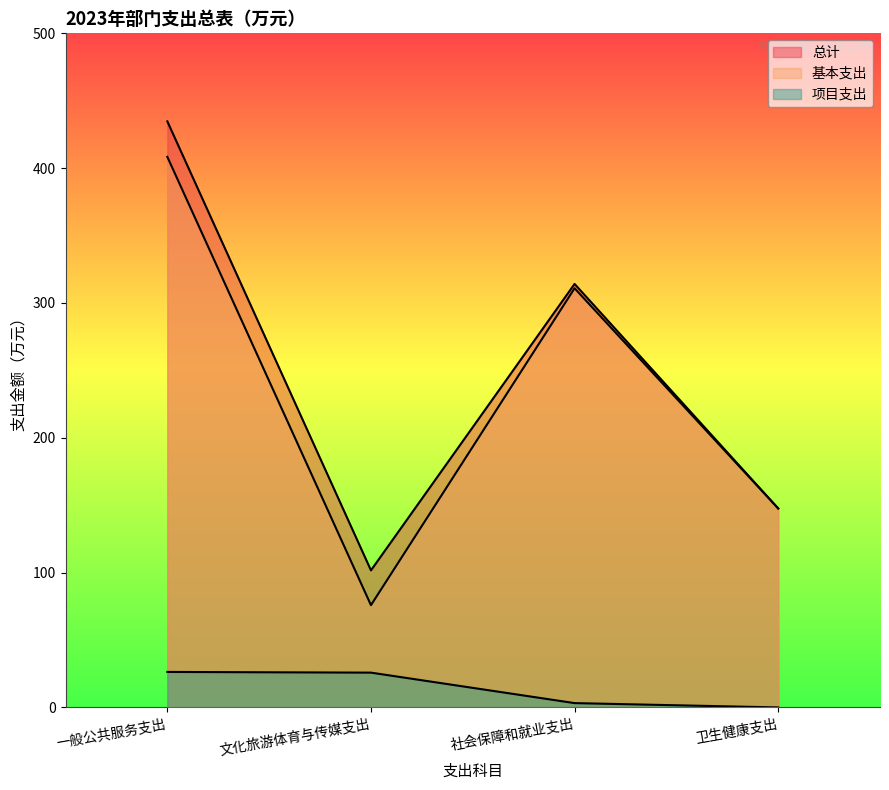

What is the difference between the second highest and second lowest values in the 基本支出 series?

163.3